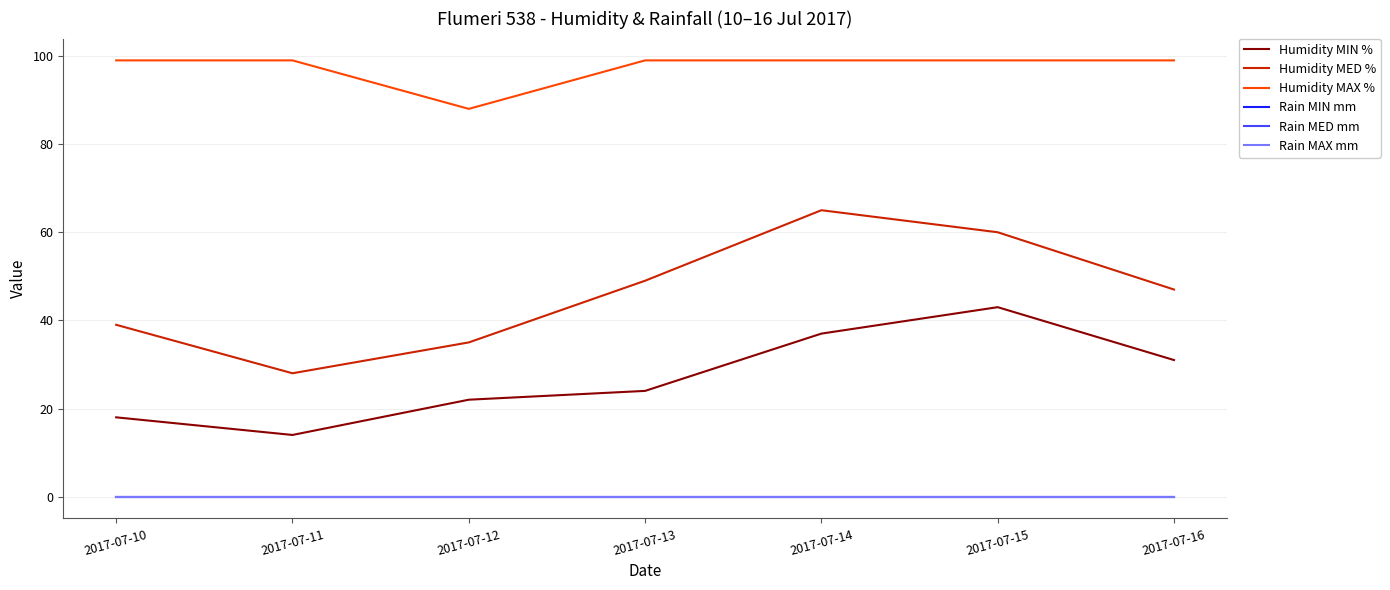

Does the chart display data point markers on the line(s)?

No